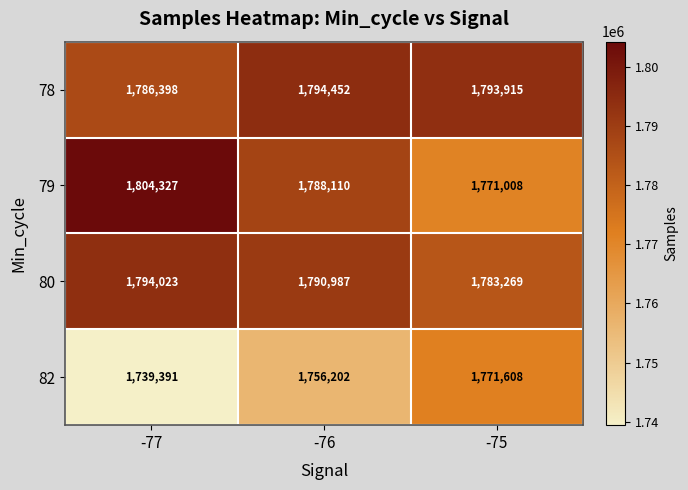

The value of 82 at -75 is 1118626. True or false?

False